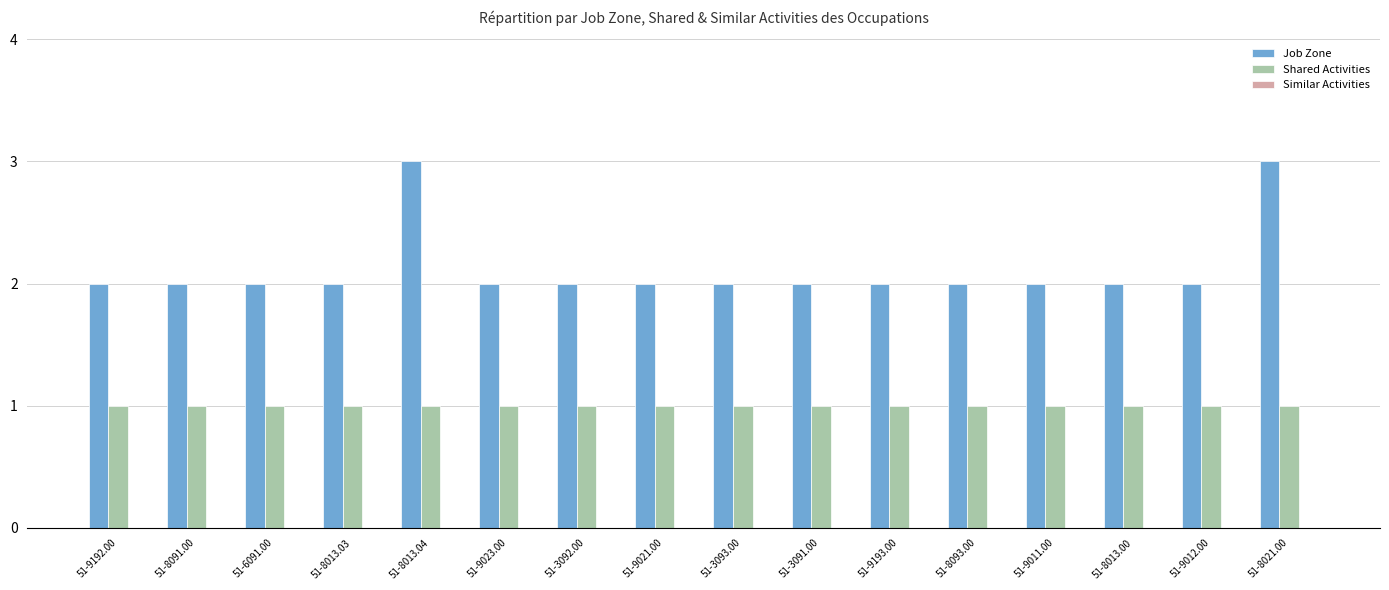

At 51-8013.03, list the series in order from smallest to largest.

Shared Activities, Job Zone